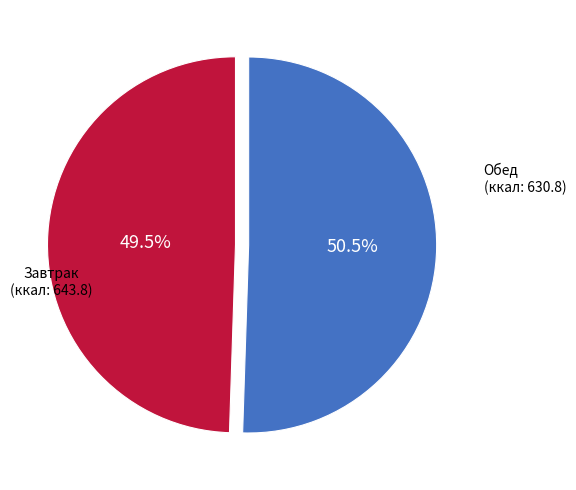

Does any single category account for the majority?

Yes